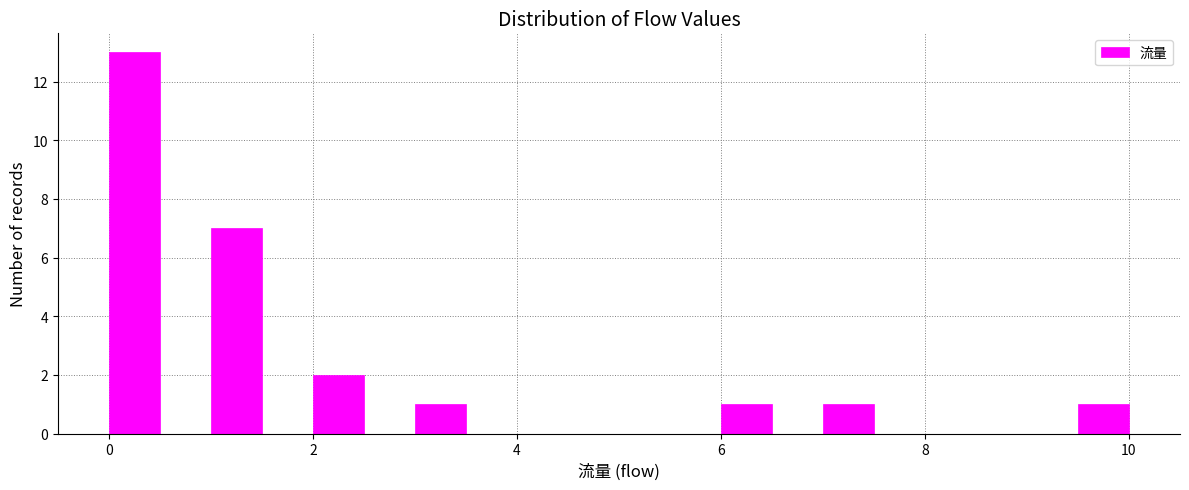

Read against the x-axis, roughly where is the centre of the tallest bar?

0.2